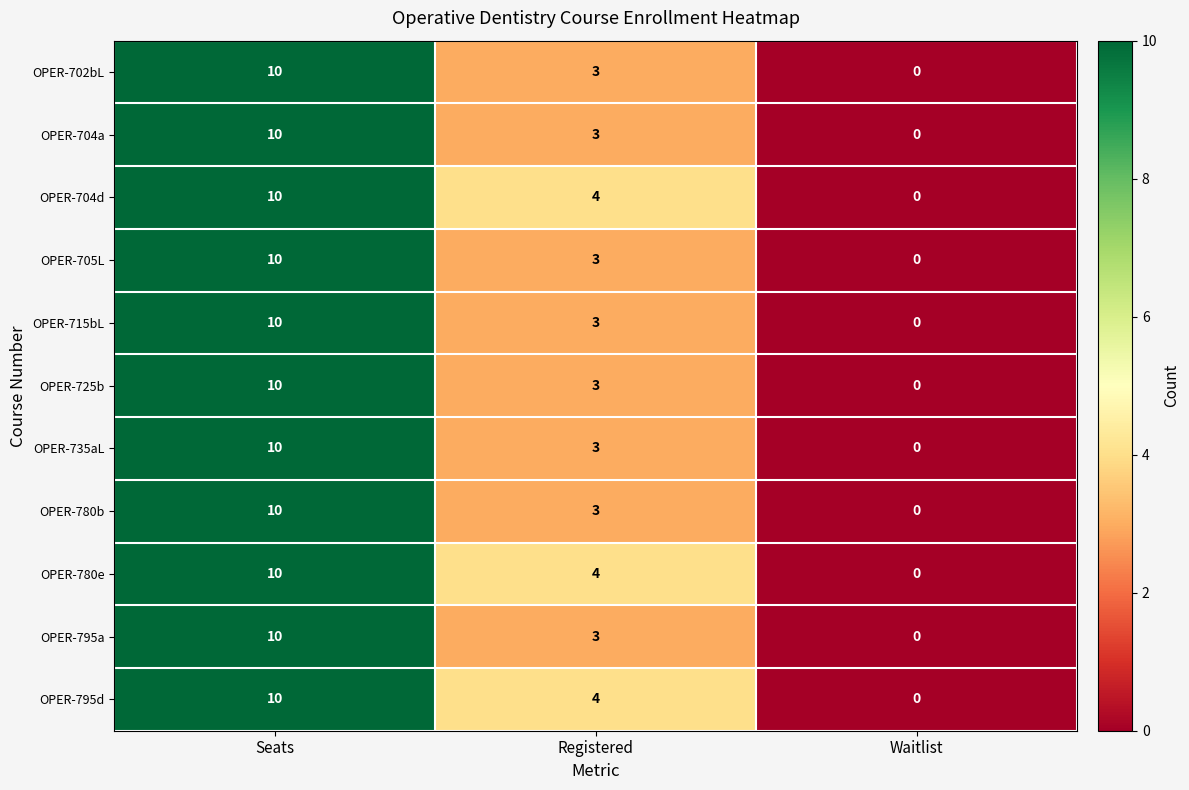

True or false: OPER-780b has a value of 15 at Seats.

False